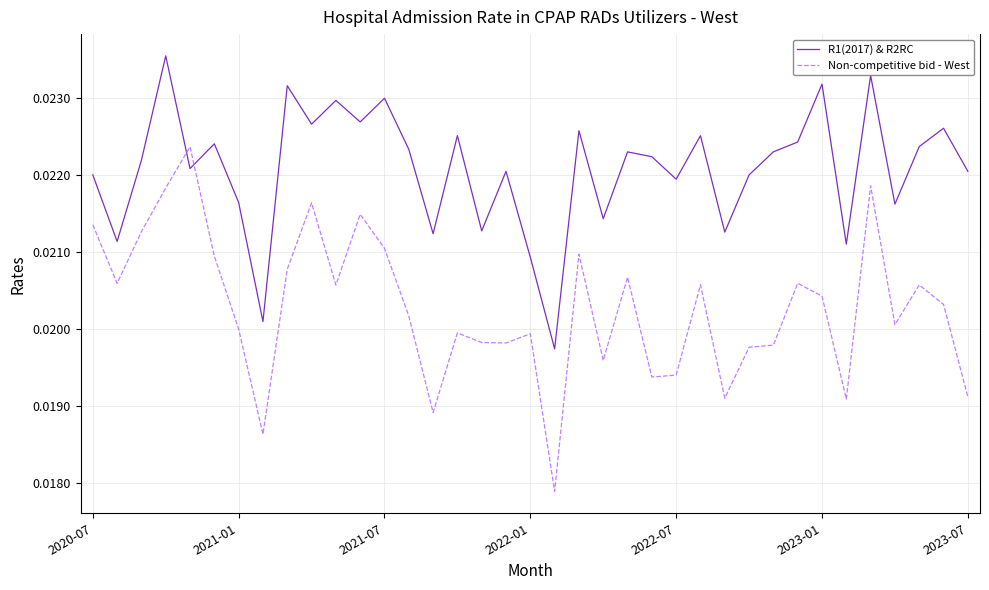

Rank the series by their maximum value, from highest to lowest.

R1(2017) & R2RC, Non-competitive bid - West